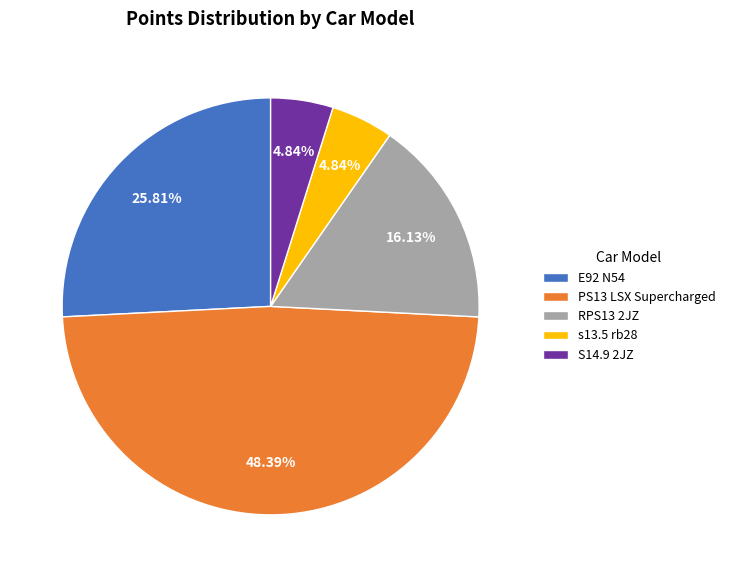

Which slice is the largest?

PS13 LSX Supercharged